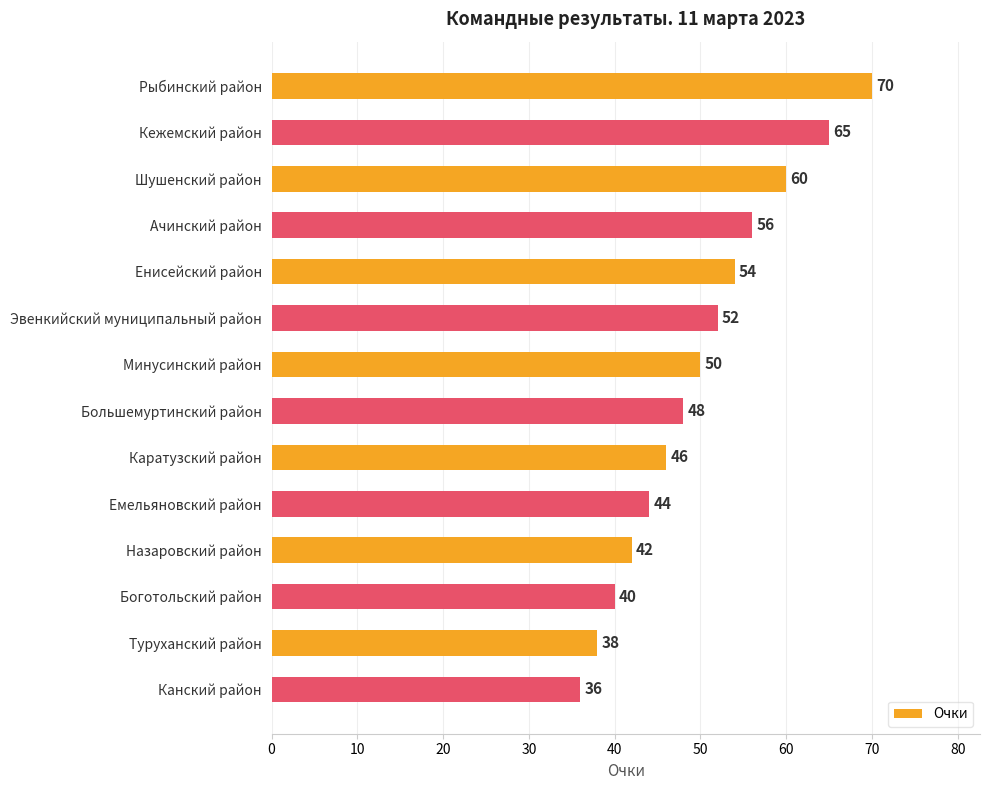

What is the maximum value shown in the chart?

70